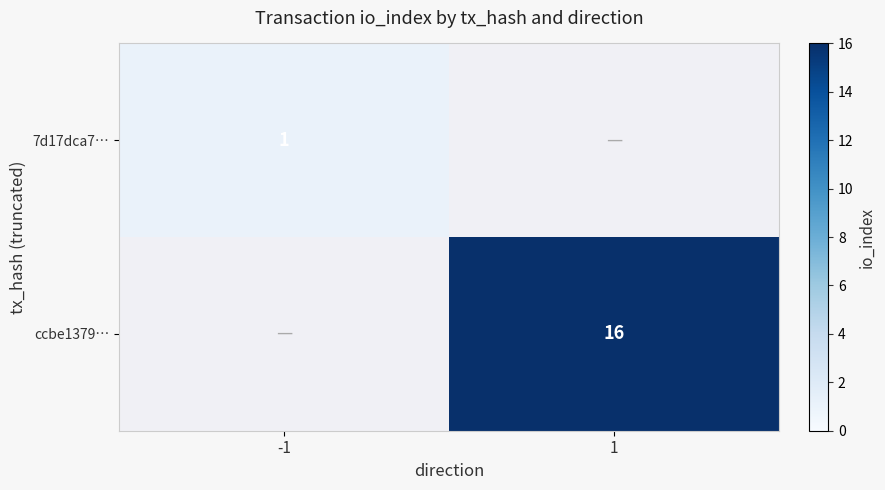

The 7d17dca7… series shows 1 at -1. True or false?

True